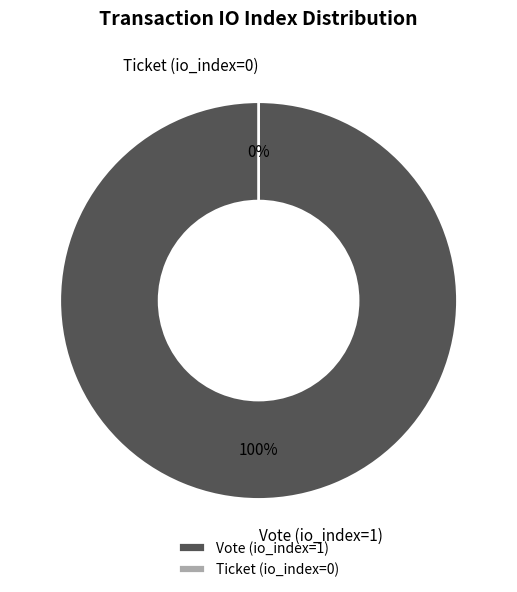

What percentage do Ticket (io_index=0) and Vote (io_index=1) together represent?

100.0%